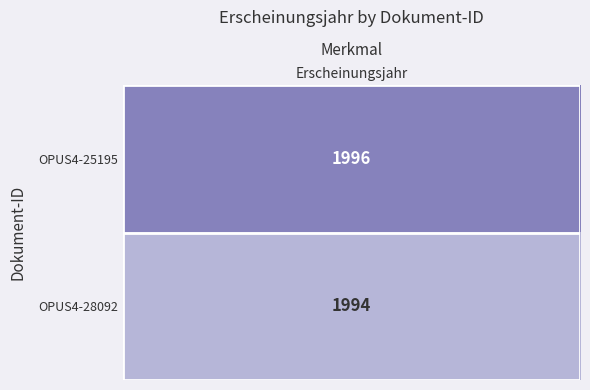

What is the minimum value shown in the chart?

1994